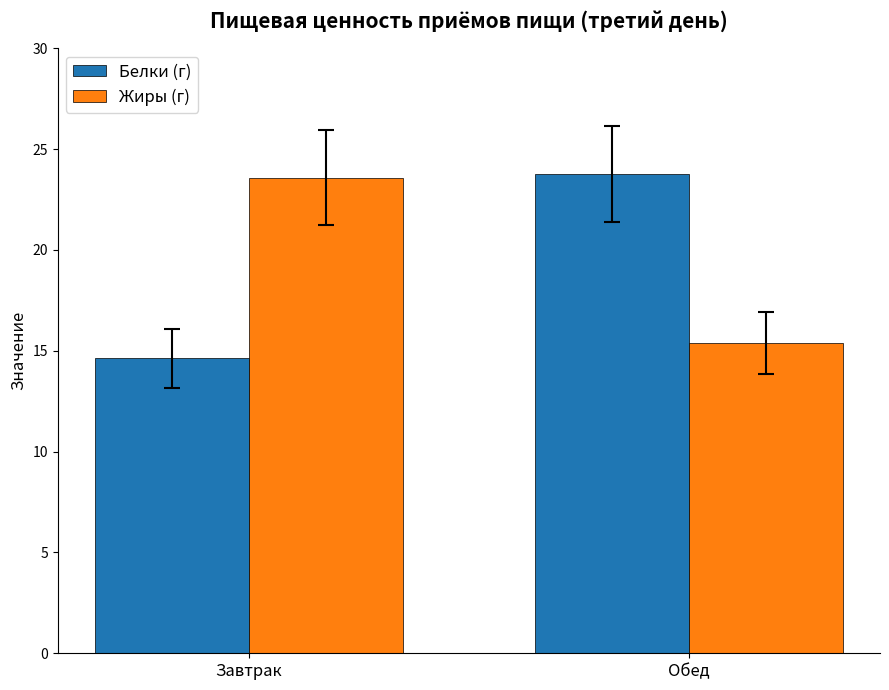

What is the lowest value of the Жиры (г) series?

15.4